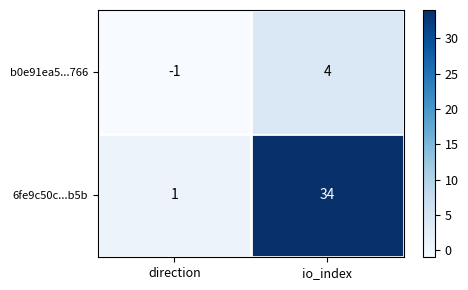

What is the average value of the 6fe9c50c...b5b series?

18